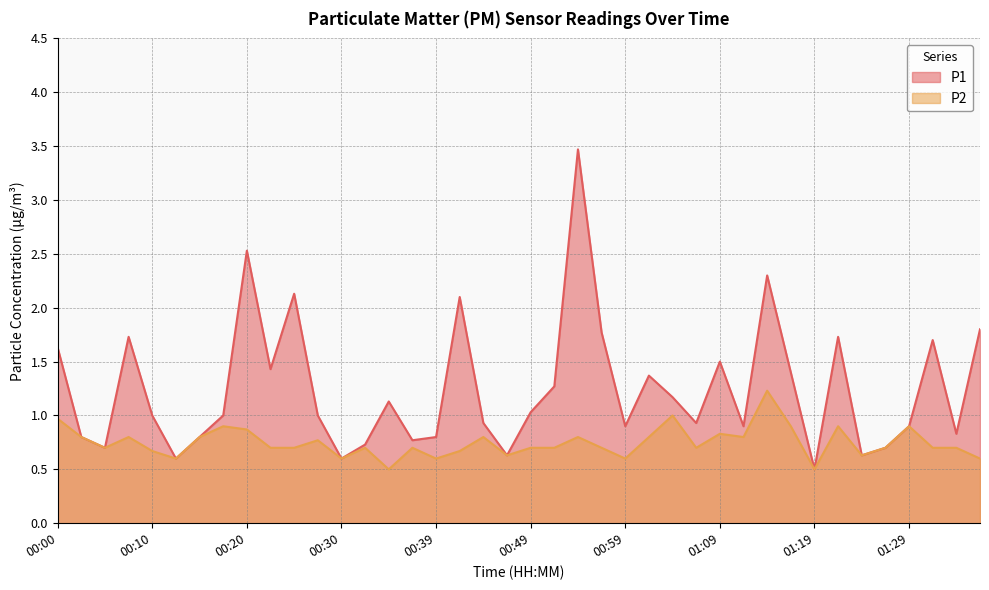

What is the difference between the highest and lowest values at 00:59?

0.3